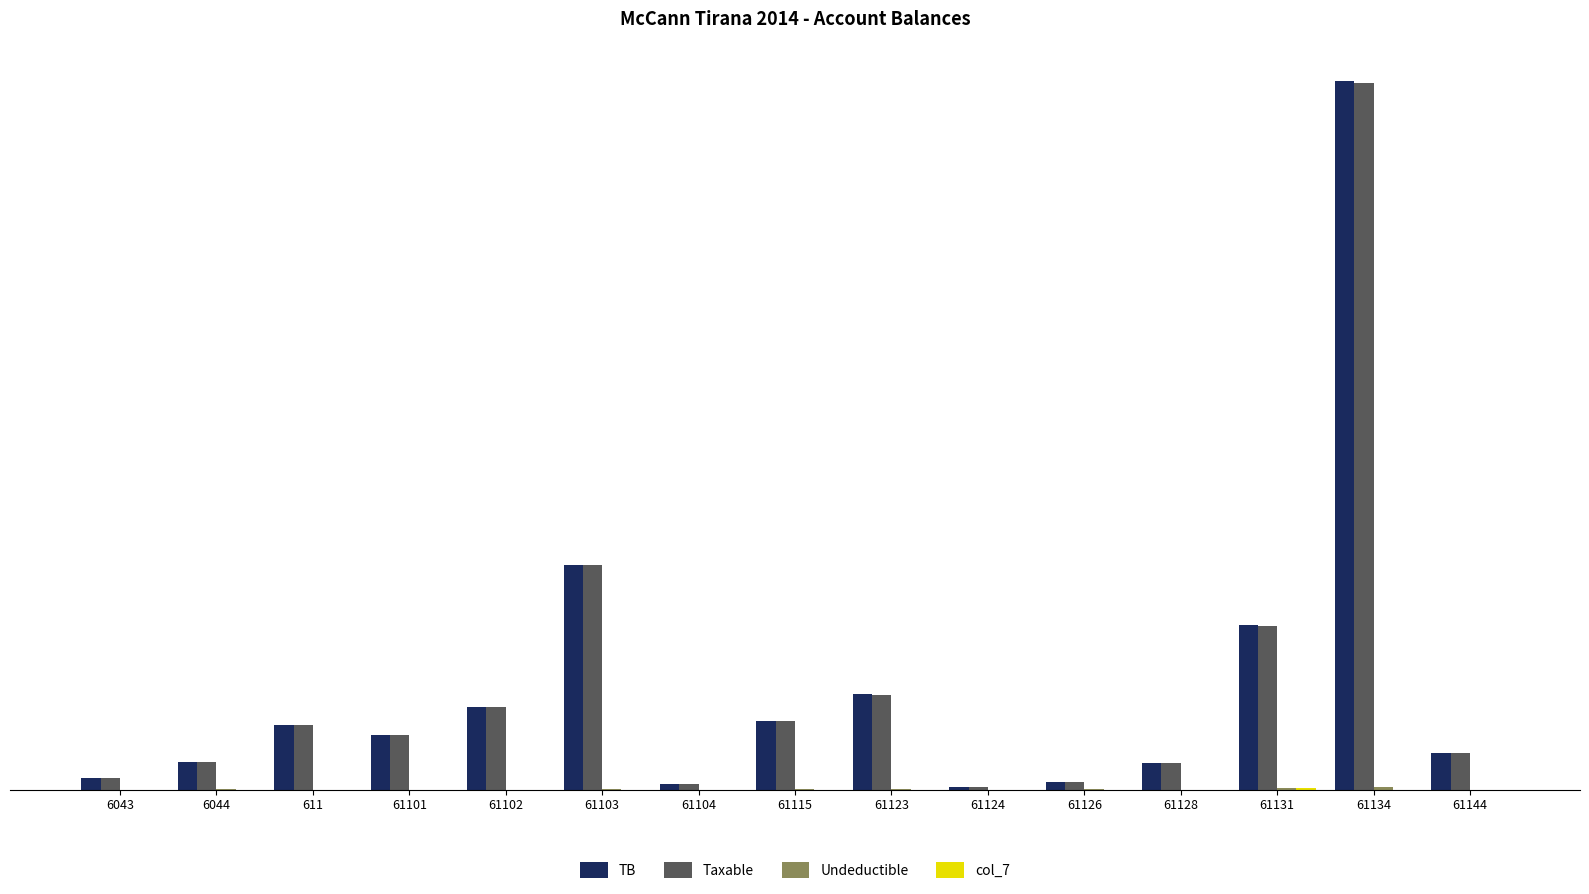

What is the label of the 12th bar from the right?

61101